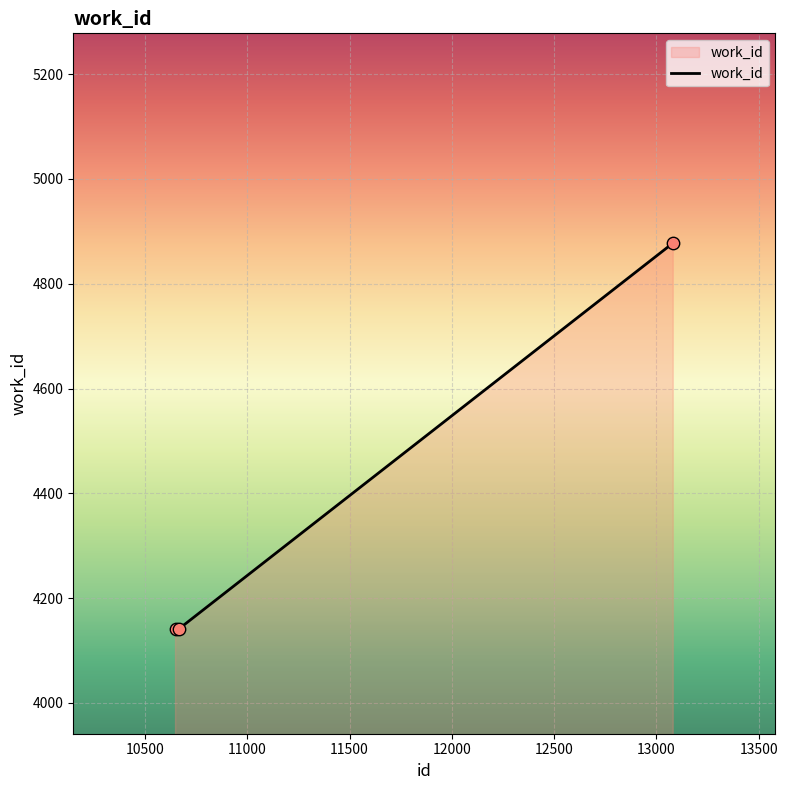

What is the maximum value shown in the chart?

4878